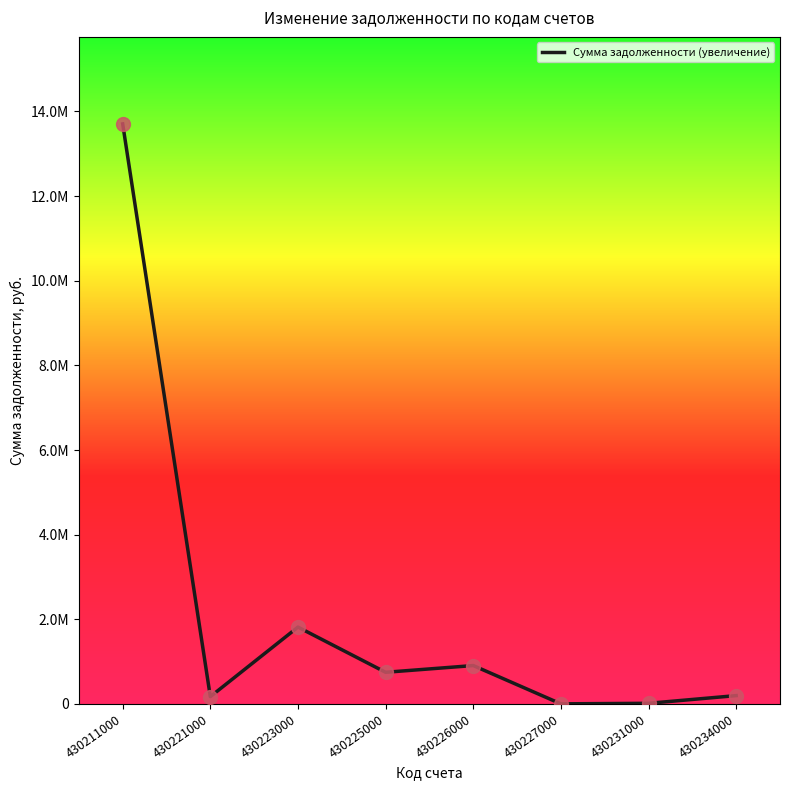

What is the change in value from 430223000 to 430234000?

-1618870.4